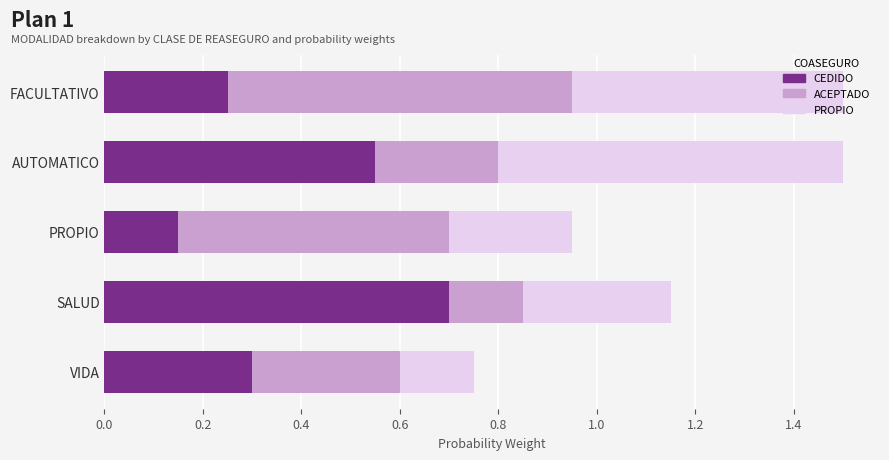

At which label is CEDIDO closest to 0?

PROPIO